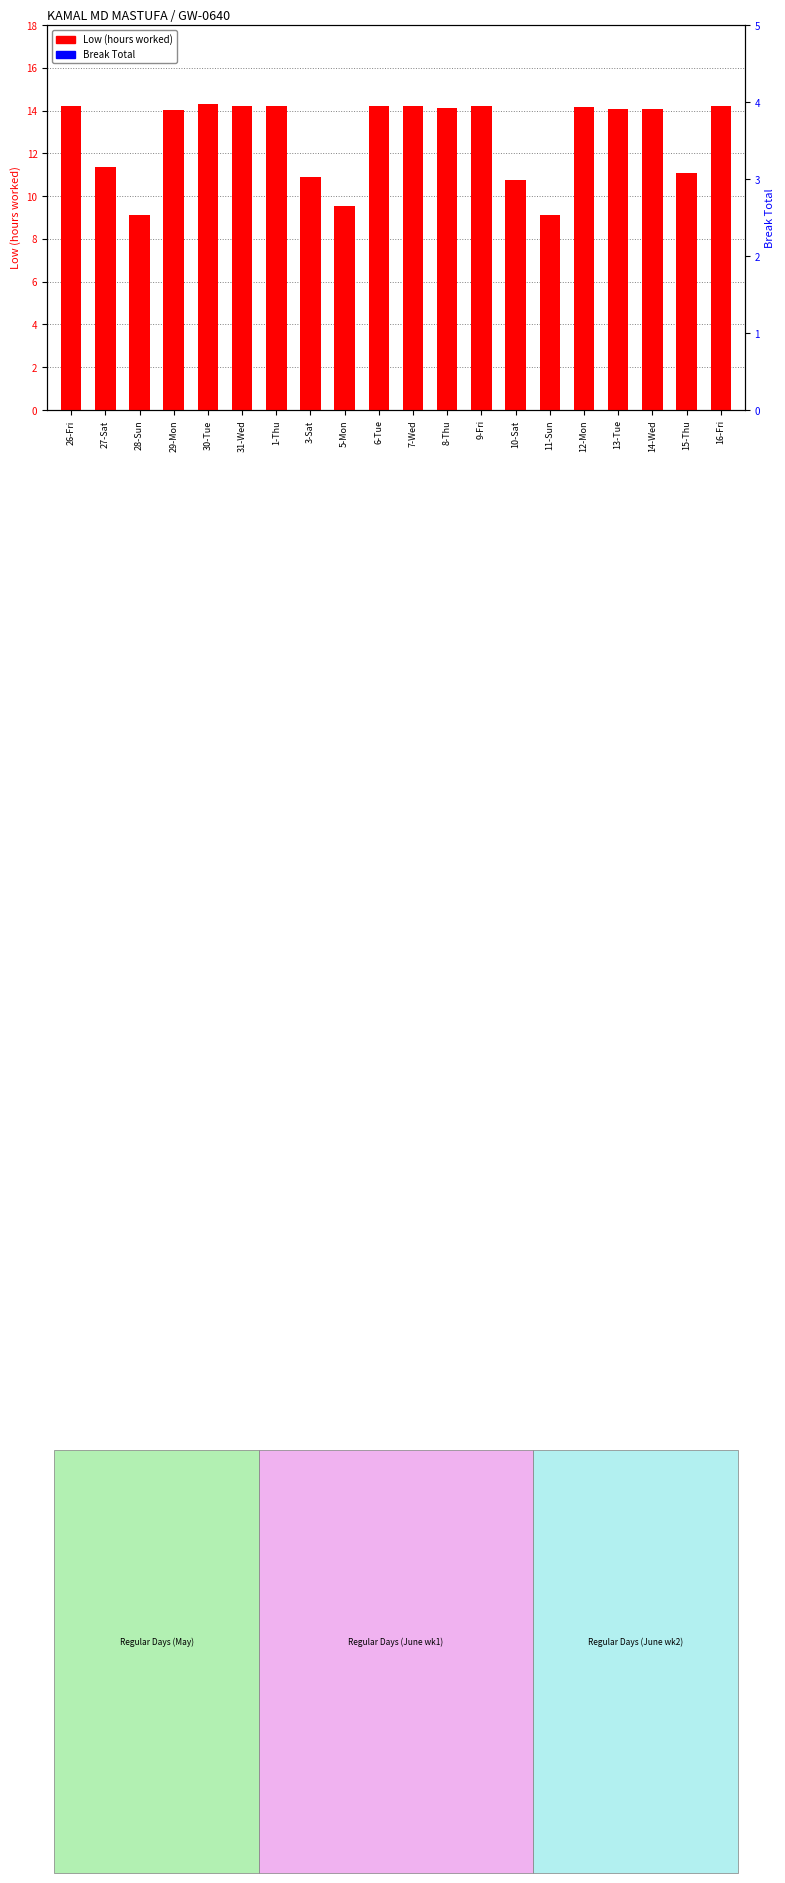

Where is Break Total nearest to the value 0?

26-Fri